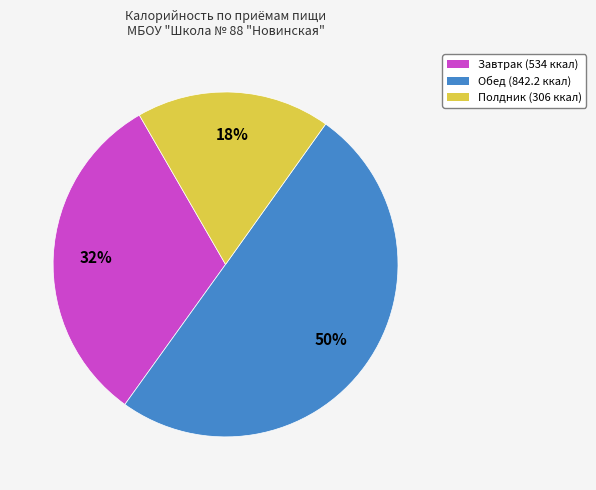

To the nearest percent, what is the combined percentage of Завтрак and Полдник?

50%